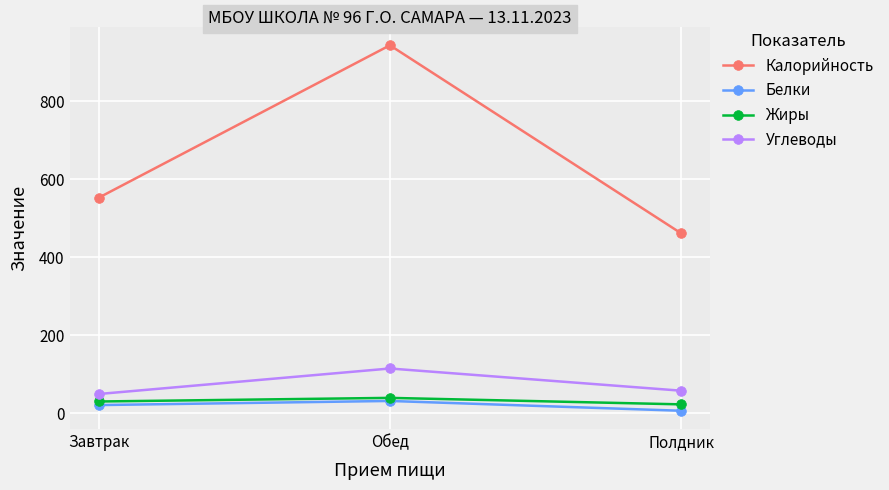

What is the minimum value shown in the chart?

6.1